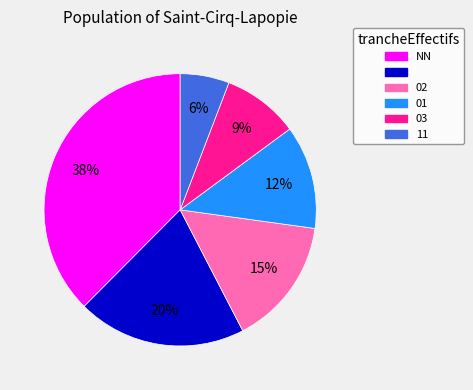

To the nearest percent, what is the difference between the largest and smallest slice percentages?

32%